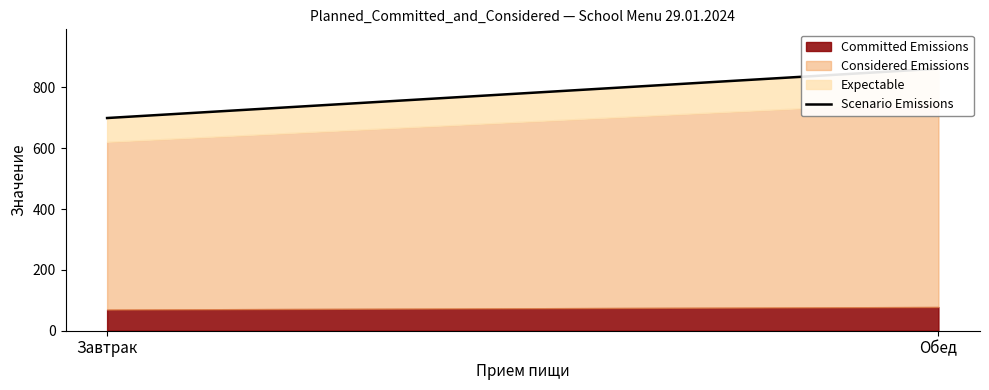

The value at Обед is 336.3. True or false?

False